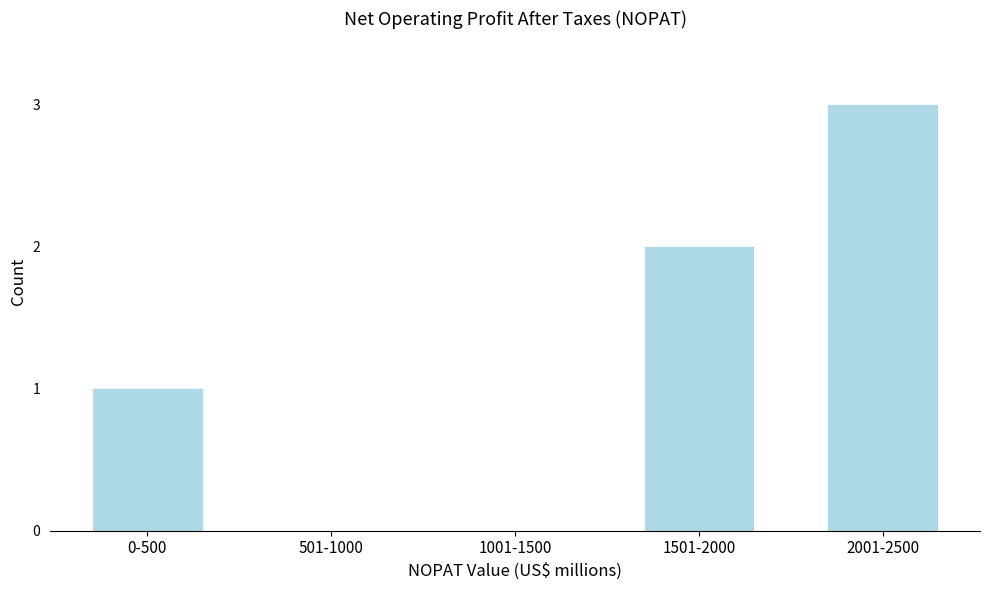

Reading left to right, list all the values displayed in this chart.

0-500=1	501-1000=0	1001-1500=0	1501-2000=2	2001-2500=3